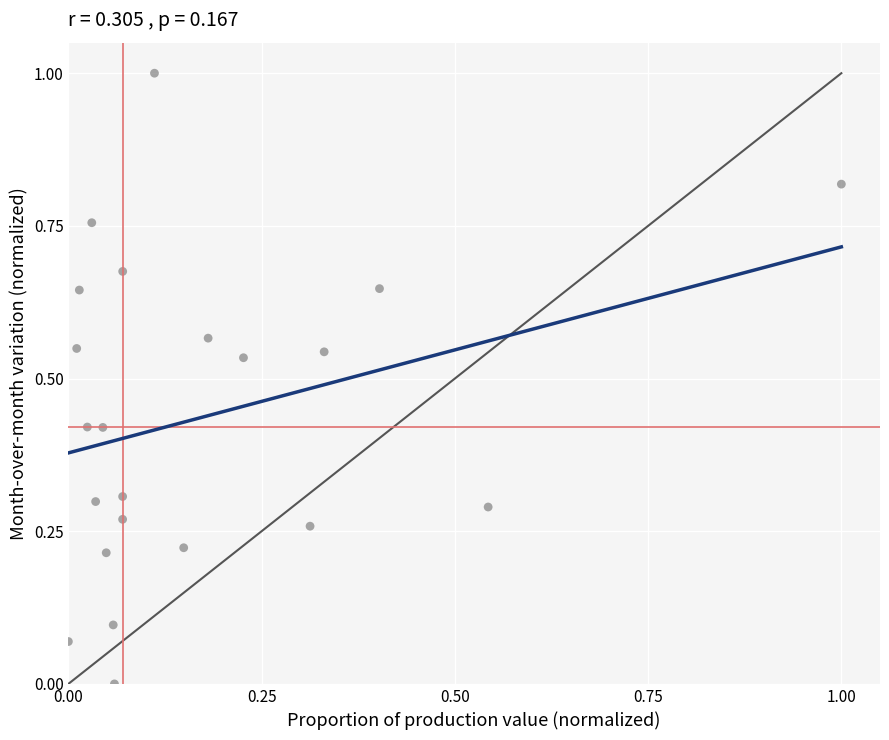

What is the range of X values (max minus min)?

1.0